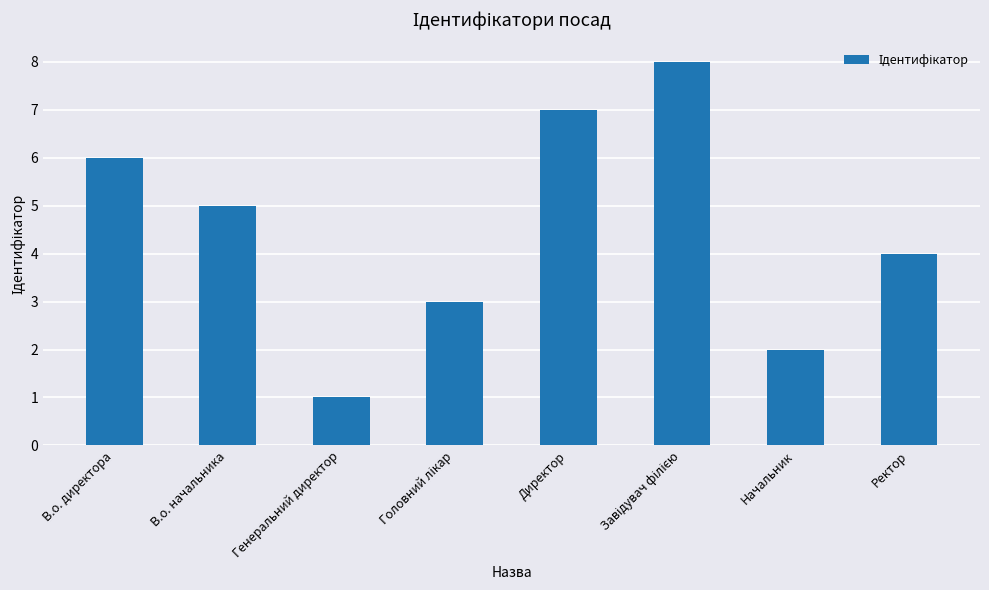

What is the sum of all values?

36